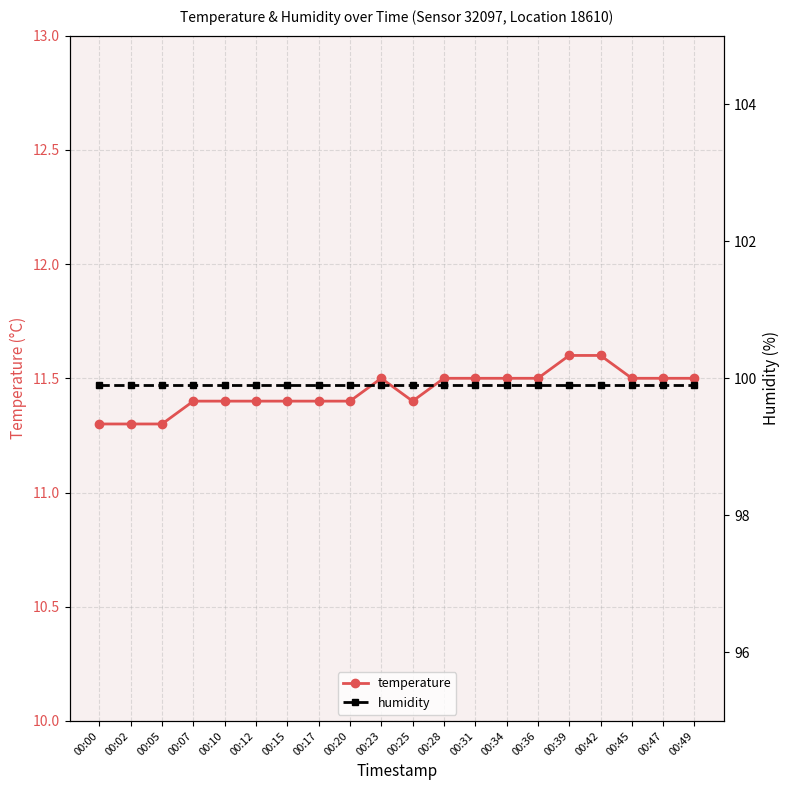

The temperature series shows 11.4 at 00:17. True or false?

True